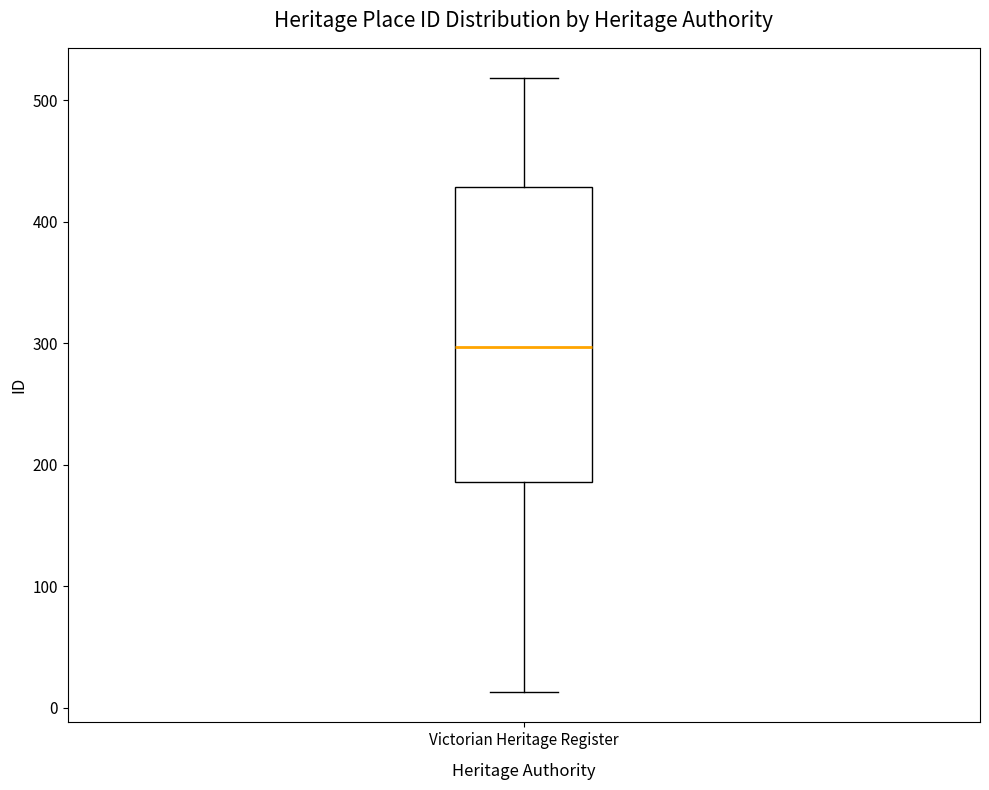

Where is the lower edge of the box for Victorian Heritage Register on the y-axis? The values are not printed on the chart, so give them approximately, as read against the axis.

190